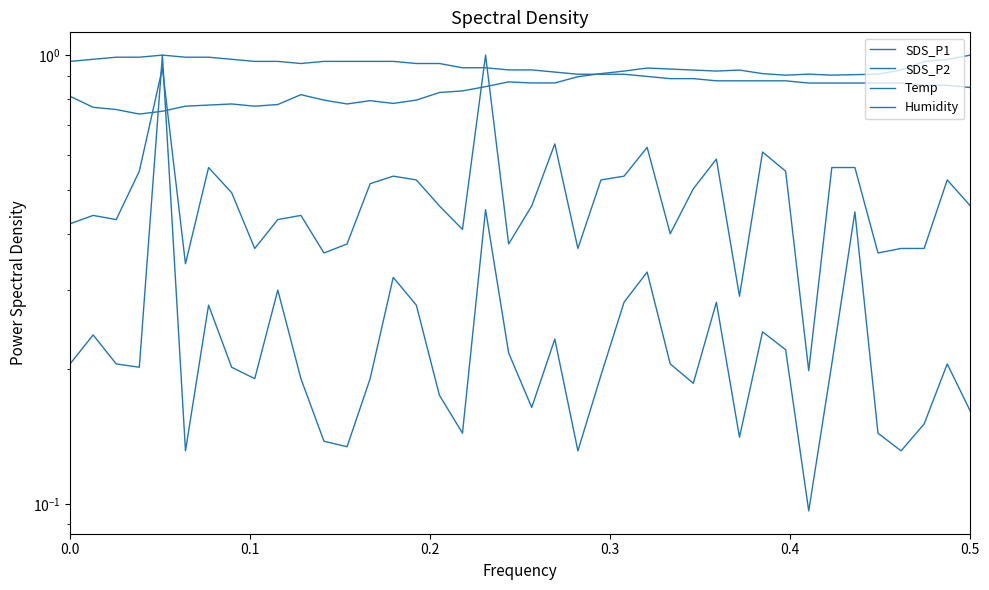

What is the difference between the maximum and minimum values in the Temp series?

0.2